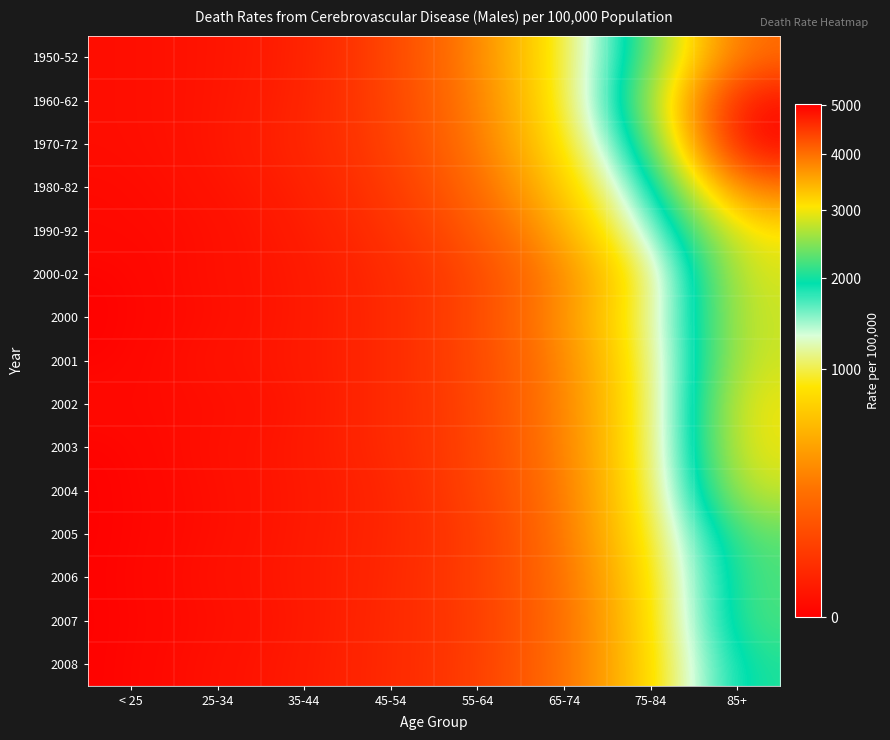

Rank the series at 85+ from highest to lowest value.

1970-72, 1960-62, 1950-52, 1980-82, 1990-92, 2002, 2003, 2000-02, 2001, 2000, 2004, 2005, 2006, 2007, 2008